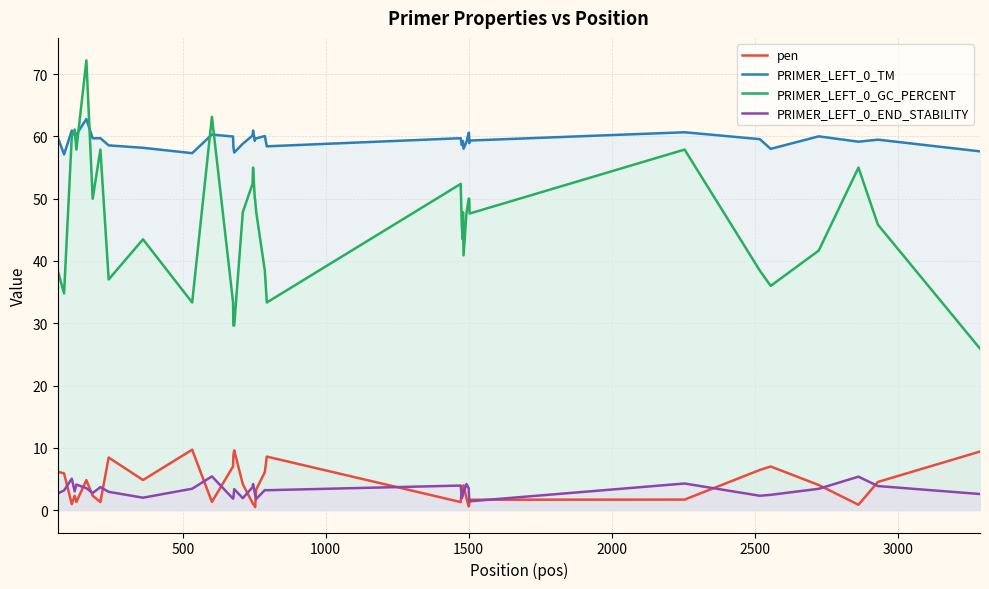

True or false: PRIMER_LEFT_0_END_STABILITY and PRIMER_LEFT_0_GC_PERCENT cross at least once.

False